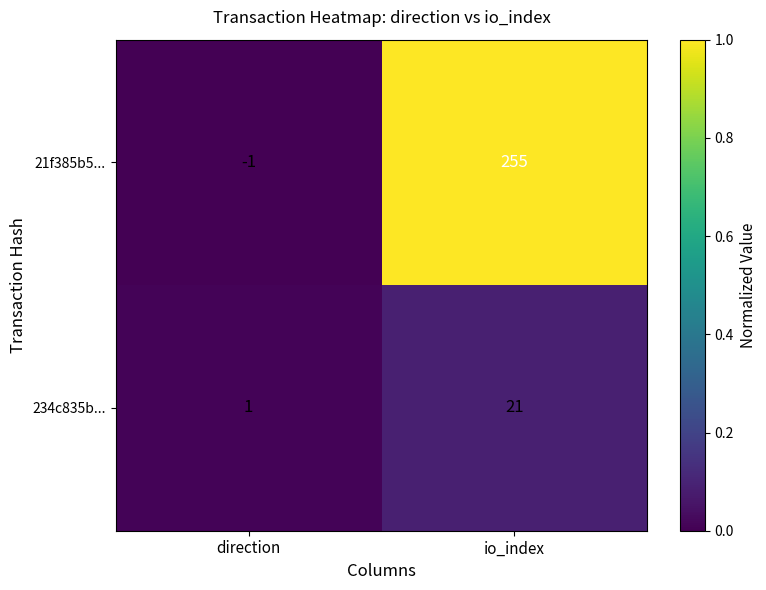

Is it true that 21f385b5... equals 58 at io_index?

False